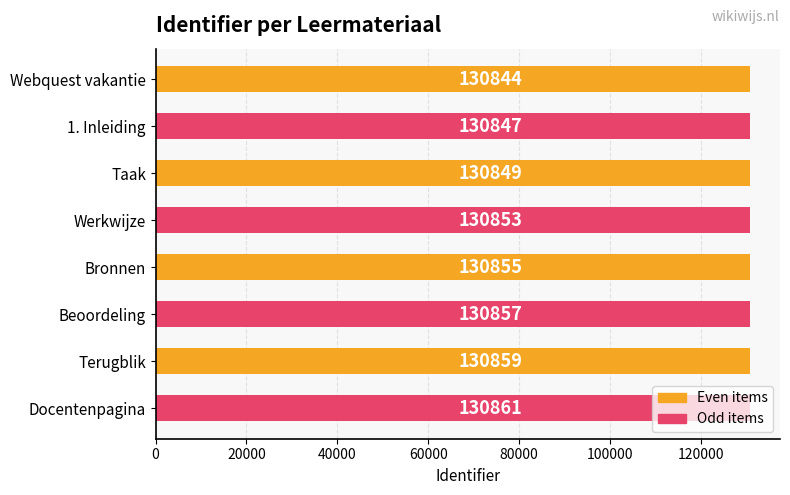

What is the difference between the maximum and minimum values?

17